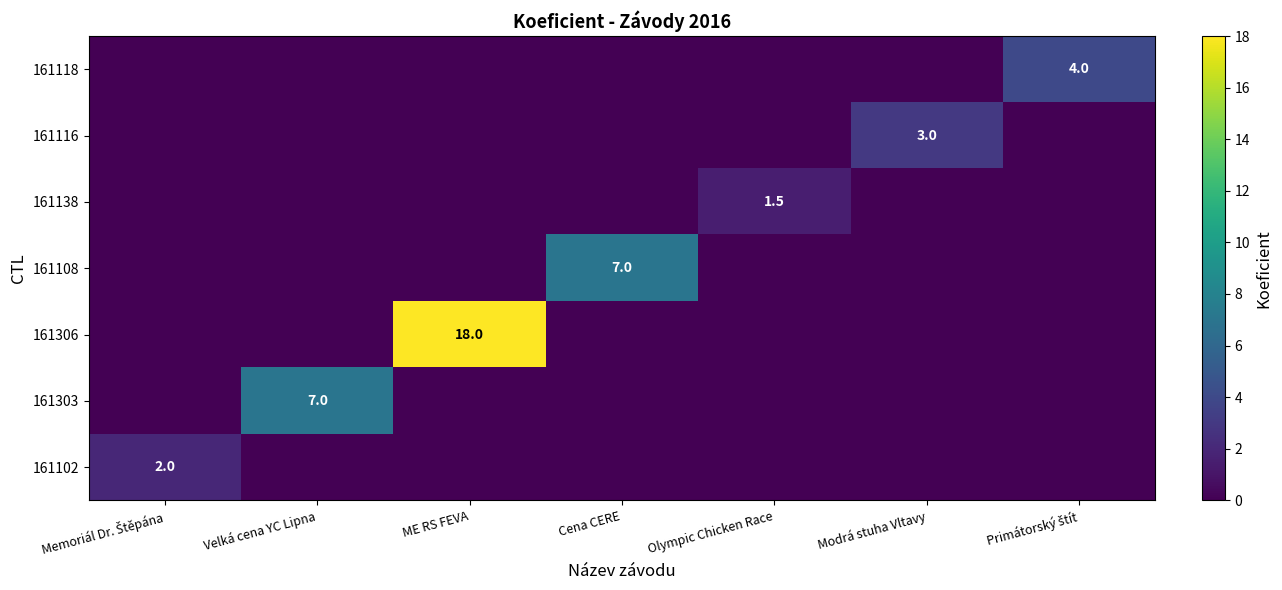

The value of 161138 at Olympic Chicken Race is 0.5. True or false?

False